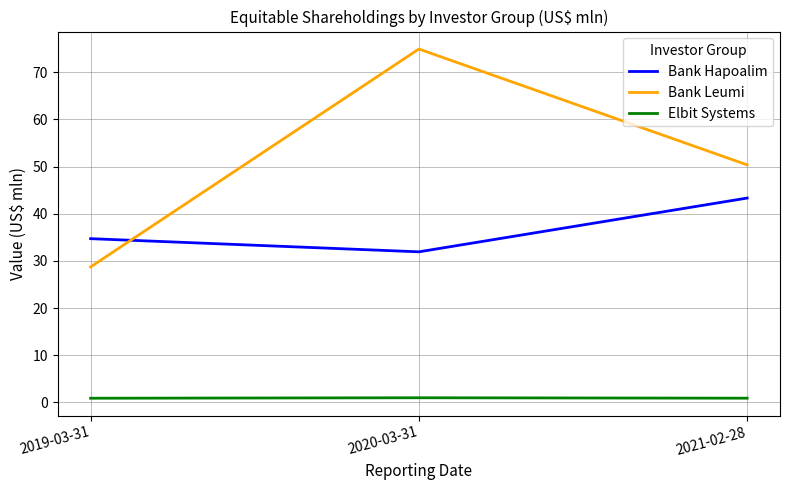

What is the spread (max minus min) of values at 2021-02-28?

49.5